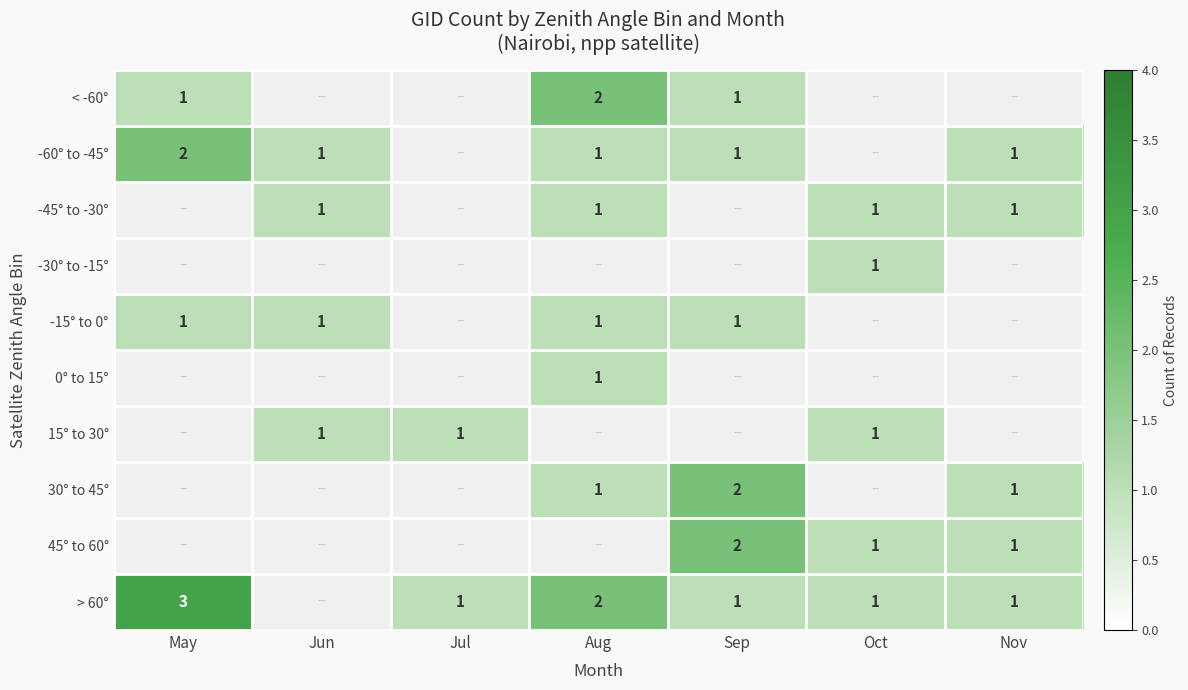

The value of -15° to 0° at Jun is 2. True or false?

False